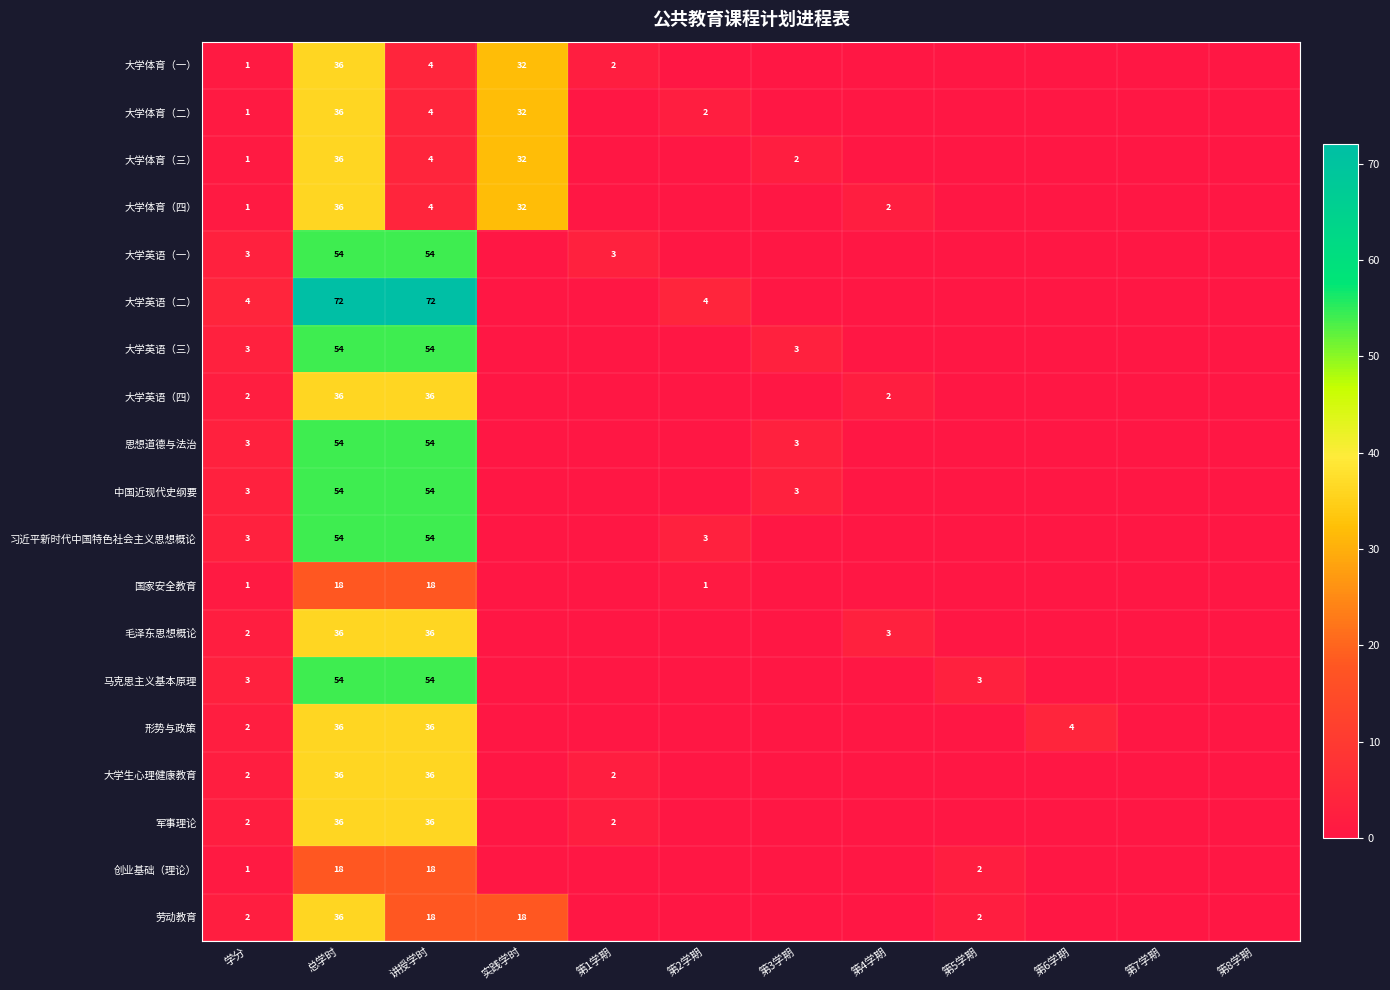

What is the greatest value displayed?

72